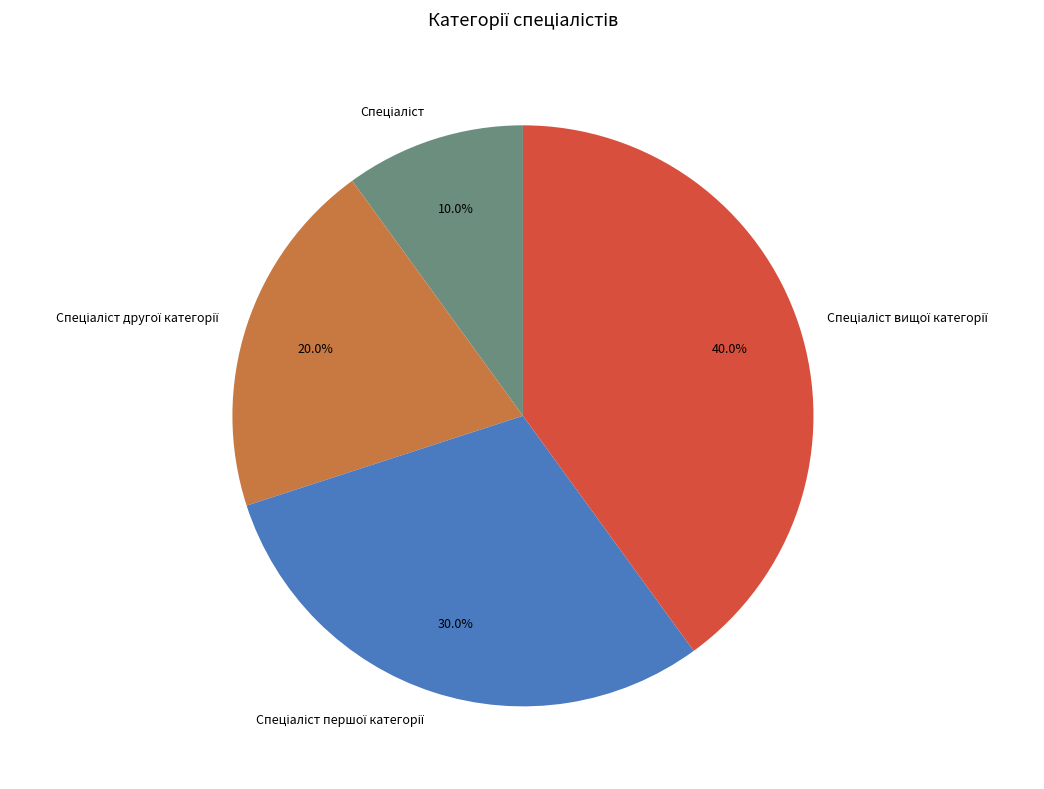

Does any single category account for the majority?

No